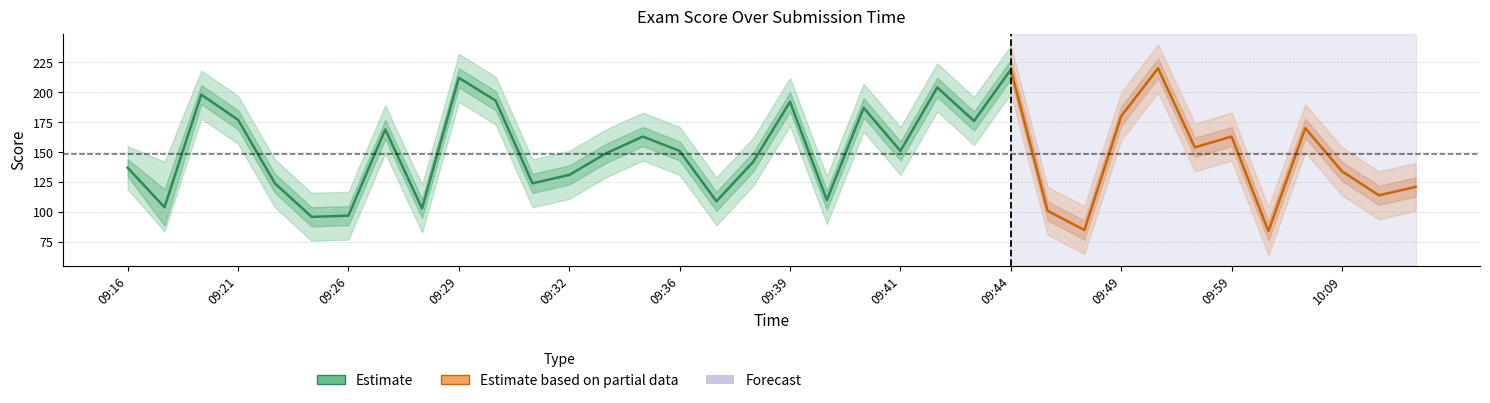

What is the sum of all score values?

5344